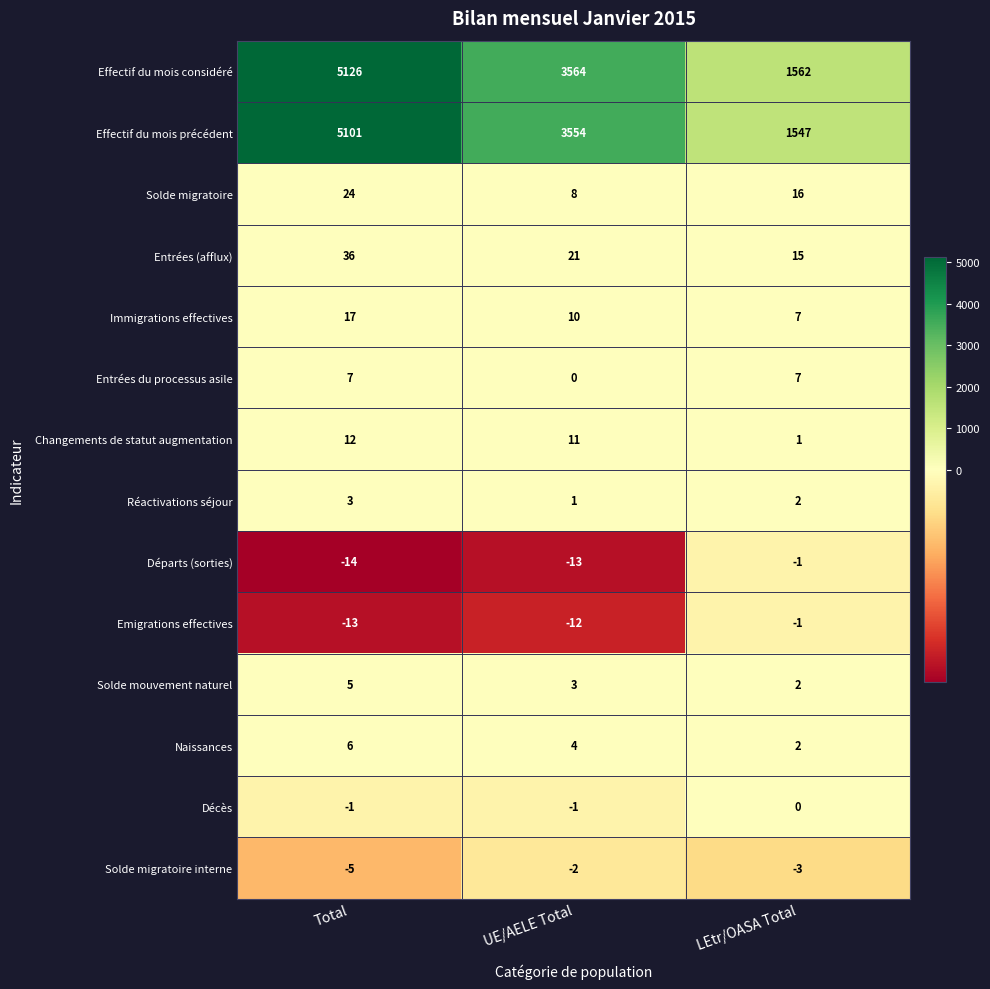

What is the average value of the Immigrations effectives series?

11